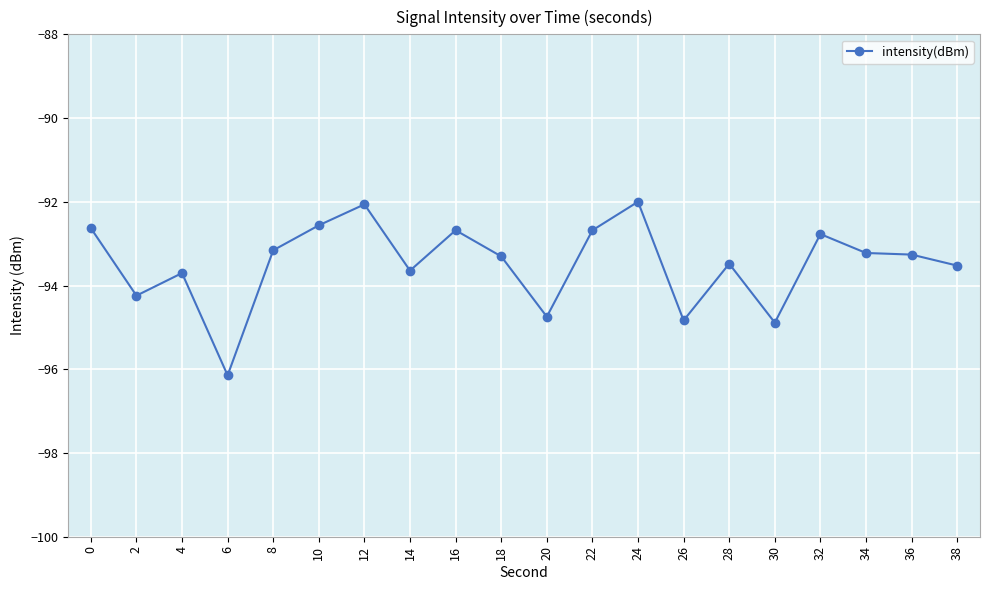

True or false: there are more than 1 points higher than both neighbors.

True